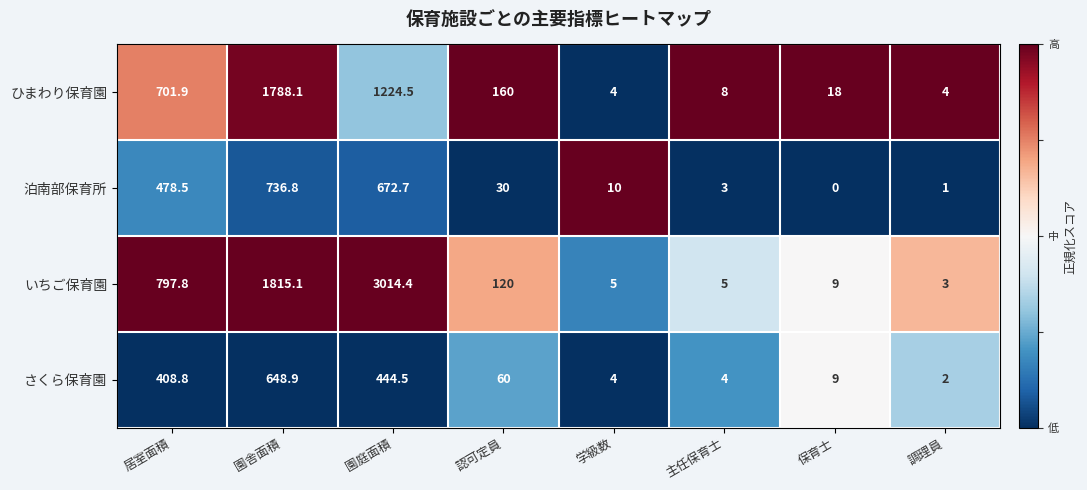

Which label corresponds to the largest value in the chart?

園庭面積